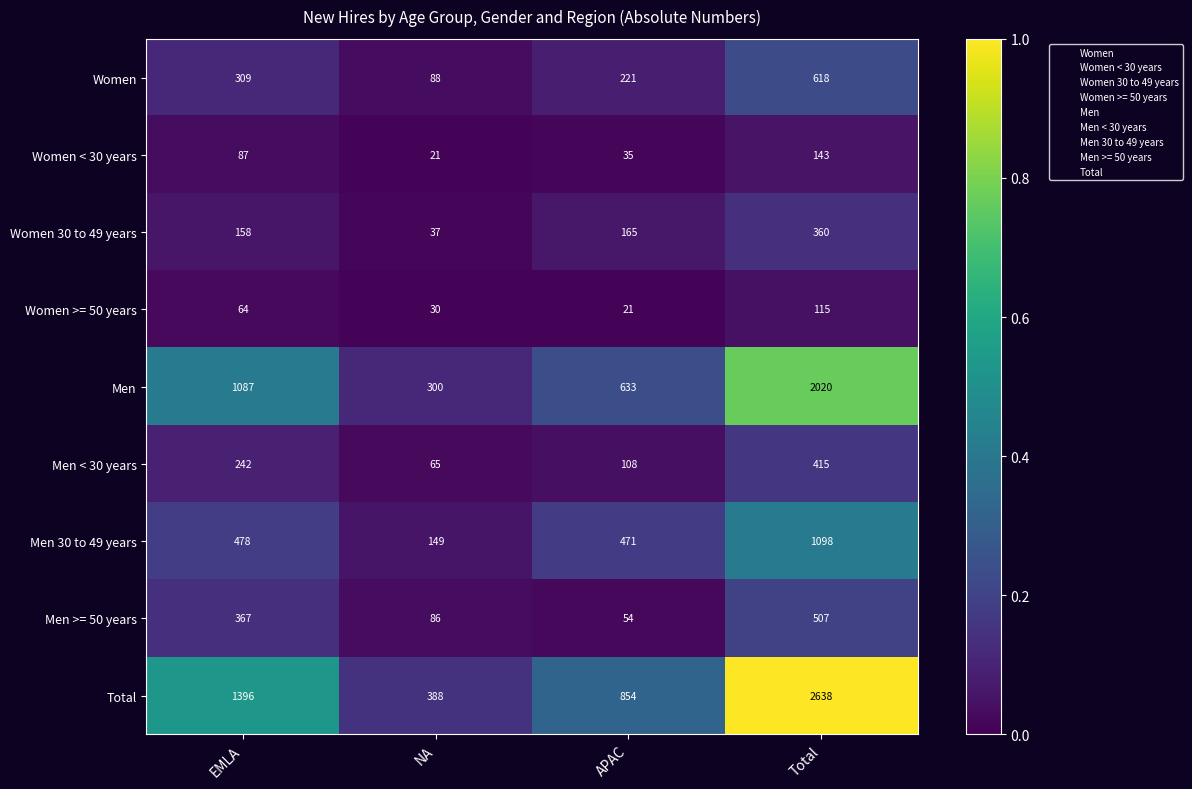

Which category has the lowest value in the Men >= 50 years series?

APAC